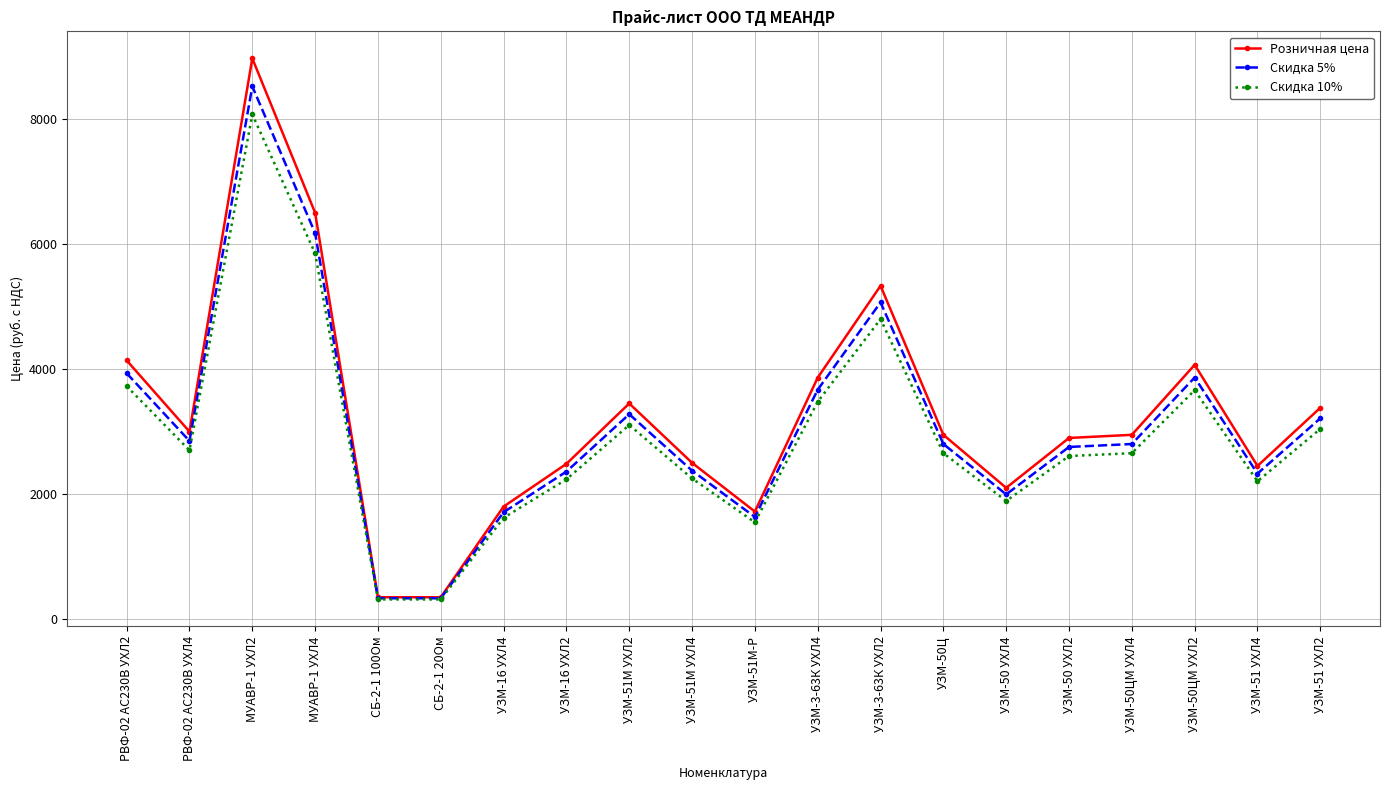

The value of Скидка 5% at УЗМ-16 УХЛ4 is 3033. True or false?

False